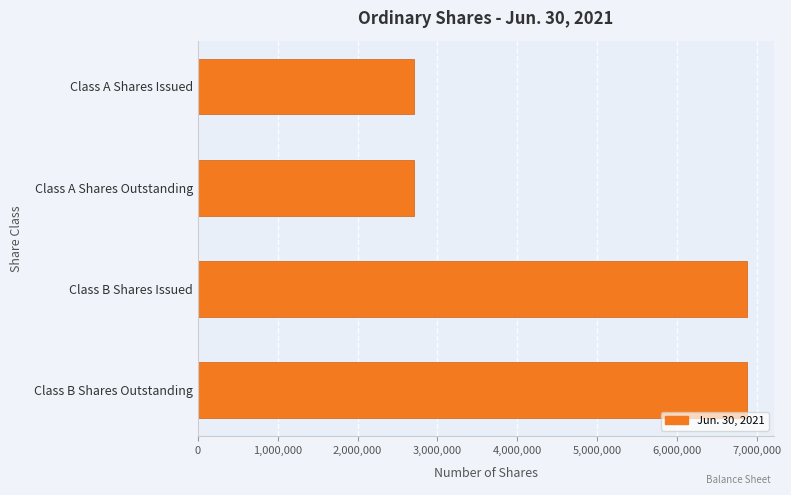

Is it true that the value at Class B Shares Outstanding is 6875000?

True